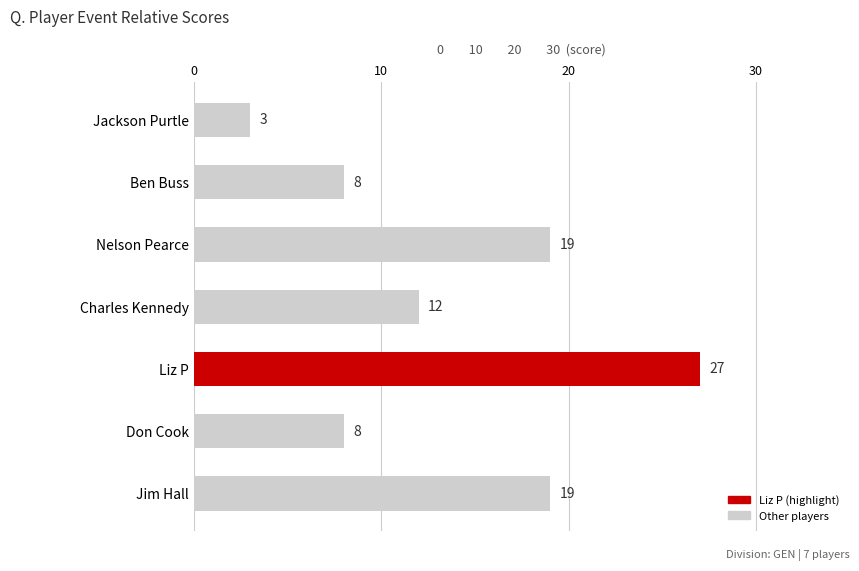

What is the average value?

14